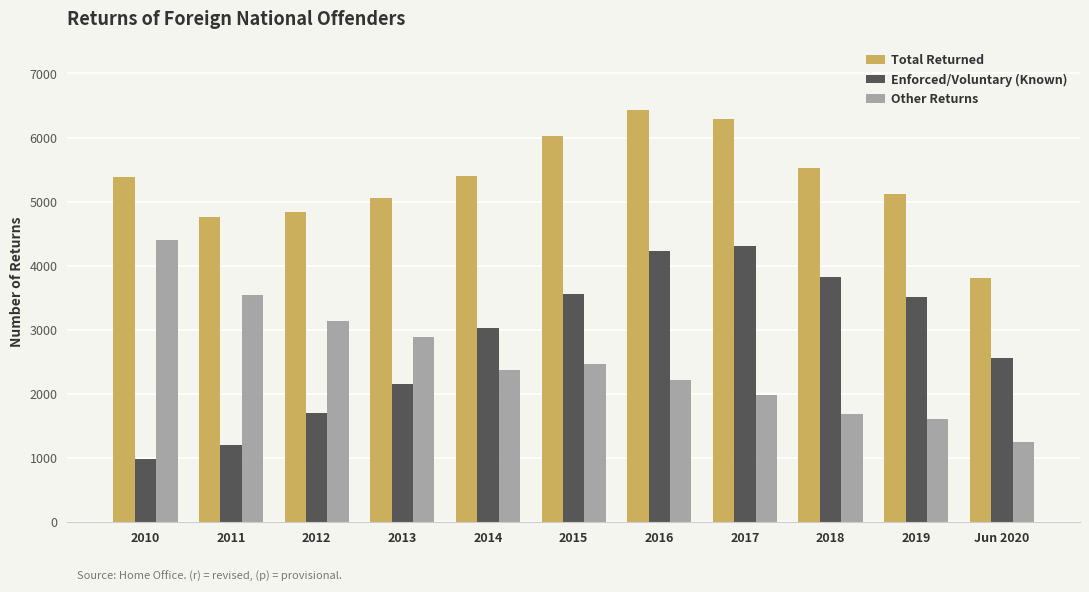

The Total Returned series shows 5383 at 2010. True or false?

True